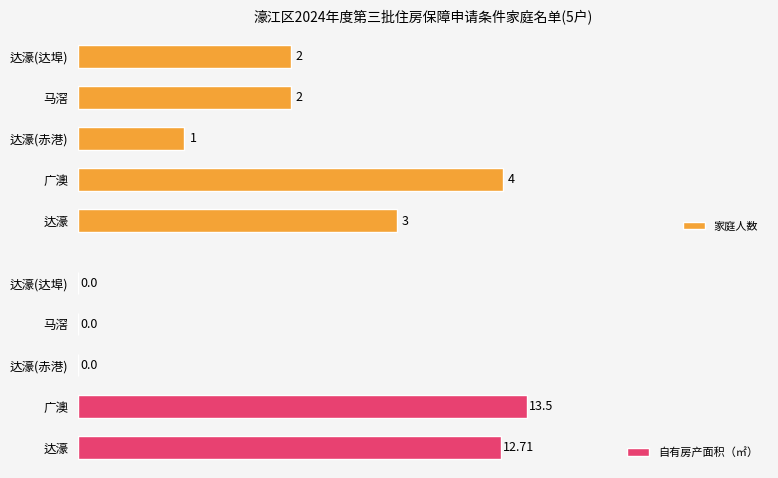

Count the number of data series in this chart.

2